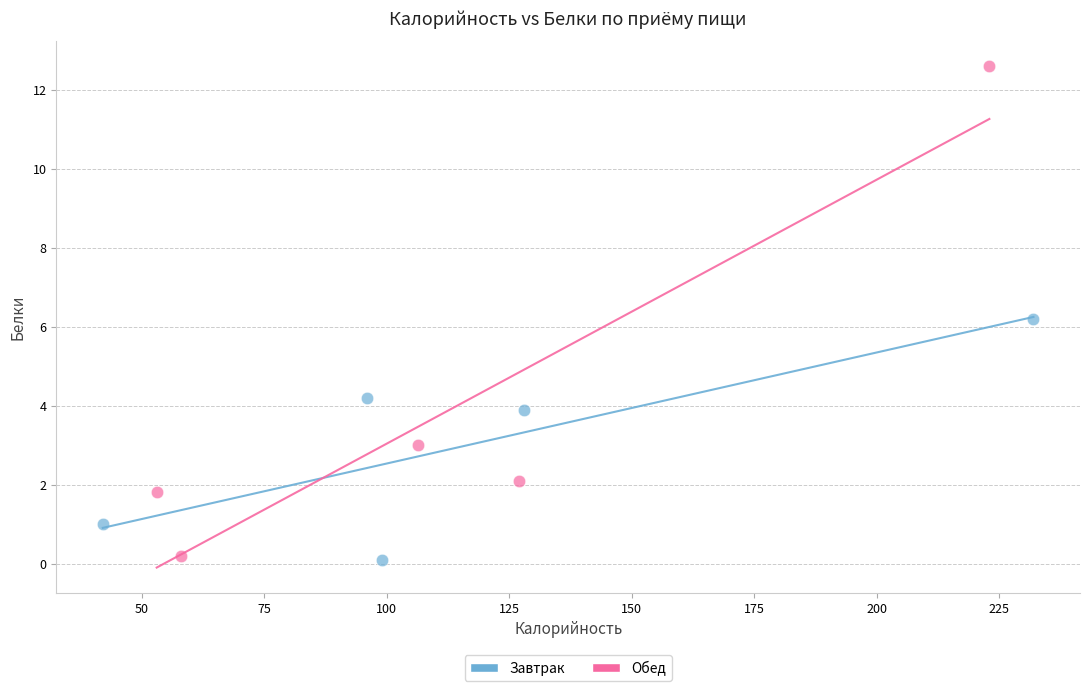

Which series contains the highest Y value?

Обед